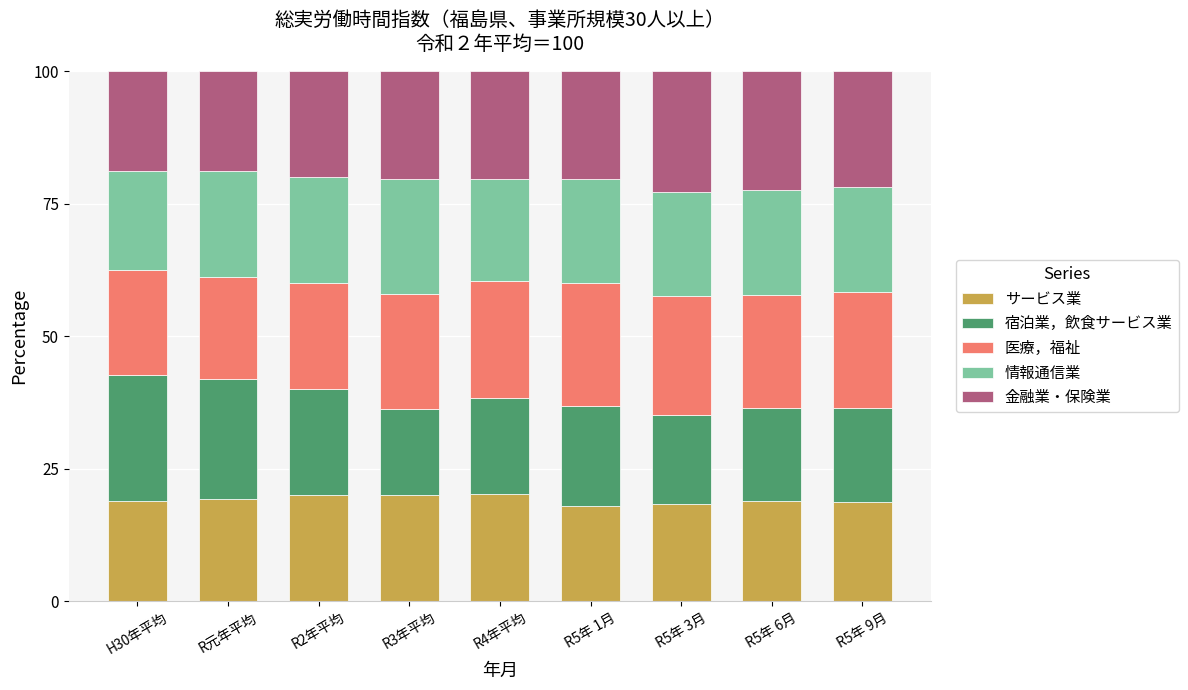

True or false: サービス業 has a value of 20.0 at R2年平均.

True